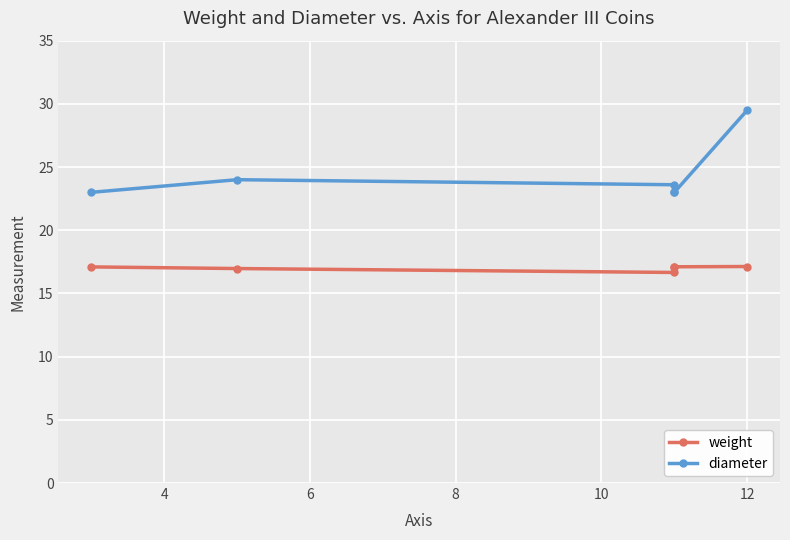

What is the maximum value shown in the chart?

29.5